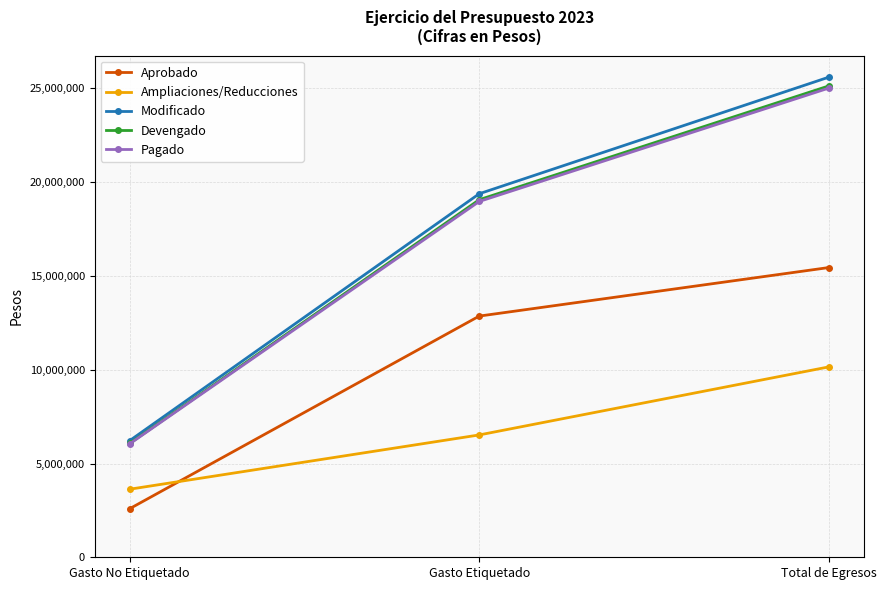

Read the Devengado value at Total de Egresos.

25134926